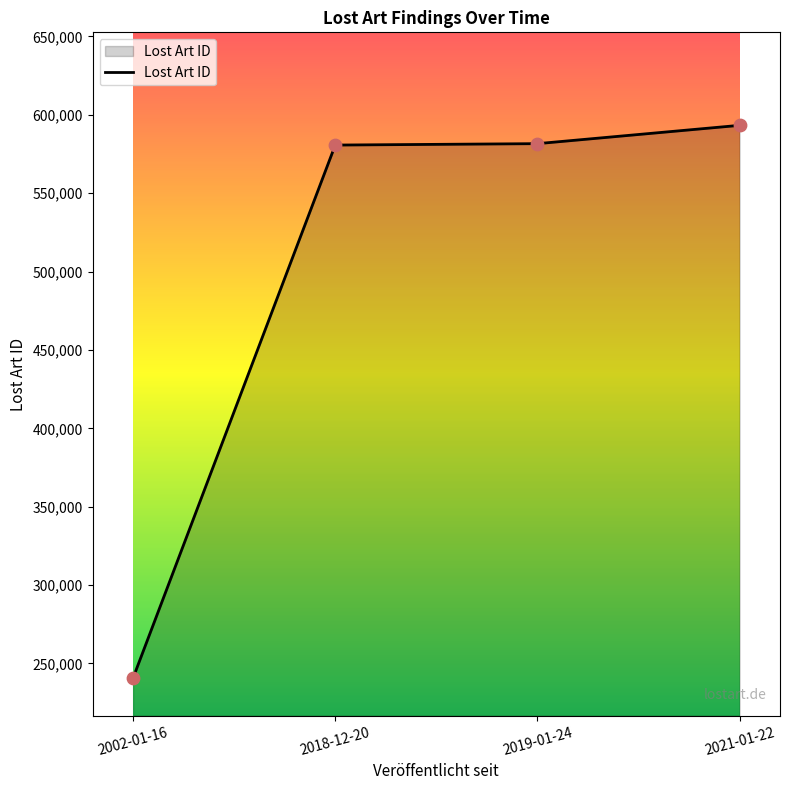

Approximately how many times larger is the value at 2002-01-16 compared to 2018-12-20?

0.4